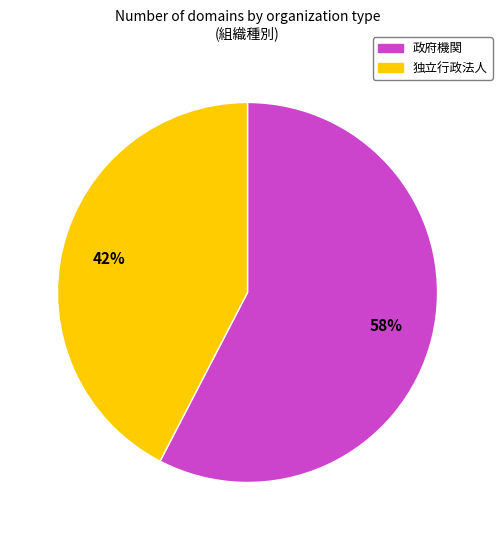

To the nearest percent, what is the combined percentage of 独立行政法人 and 政府機関?

100%